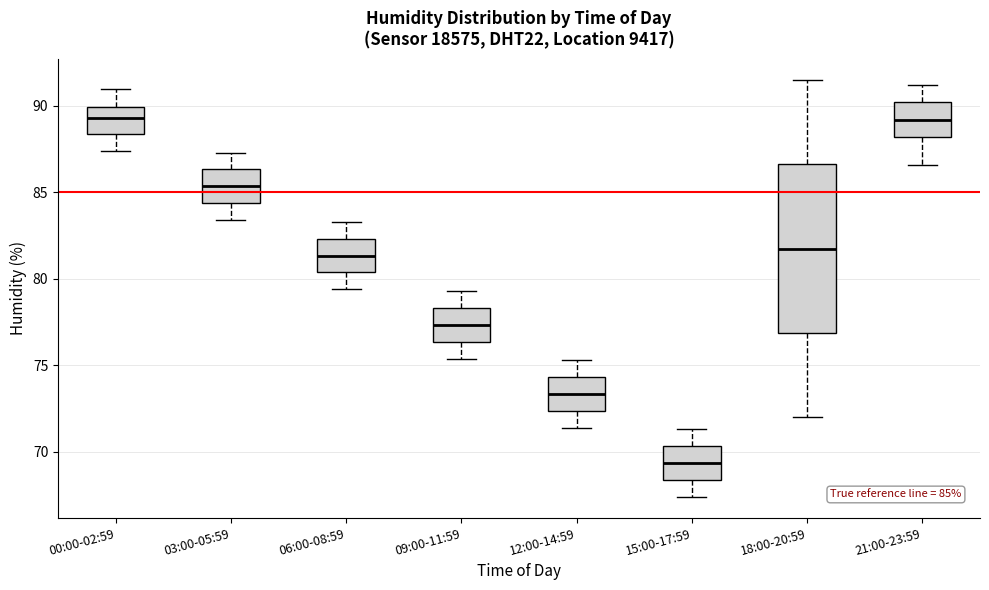

Which box is the tallest, from its lower edge to its upper edge?

18:00-20:59